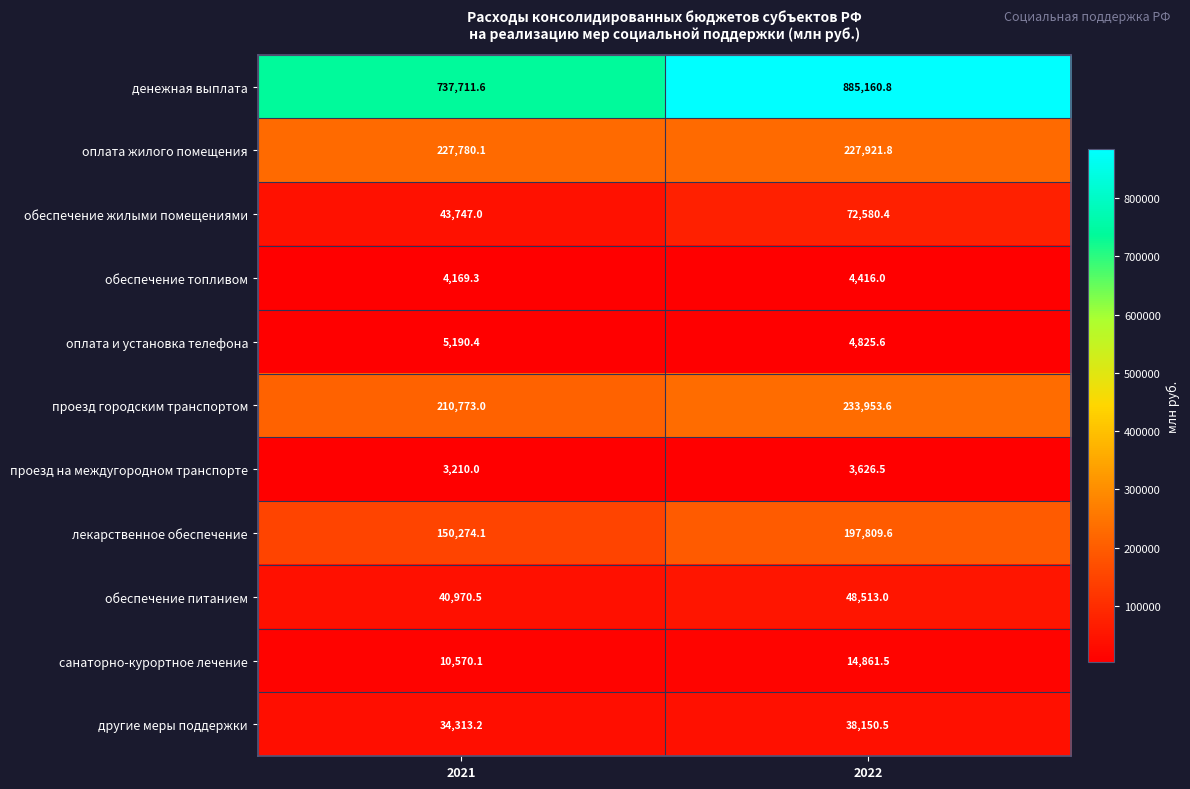

What is the spread (max minus min) of values at 2021?

734501.6